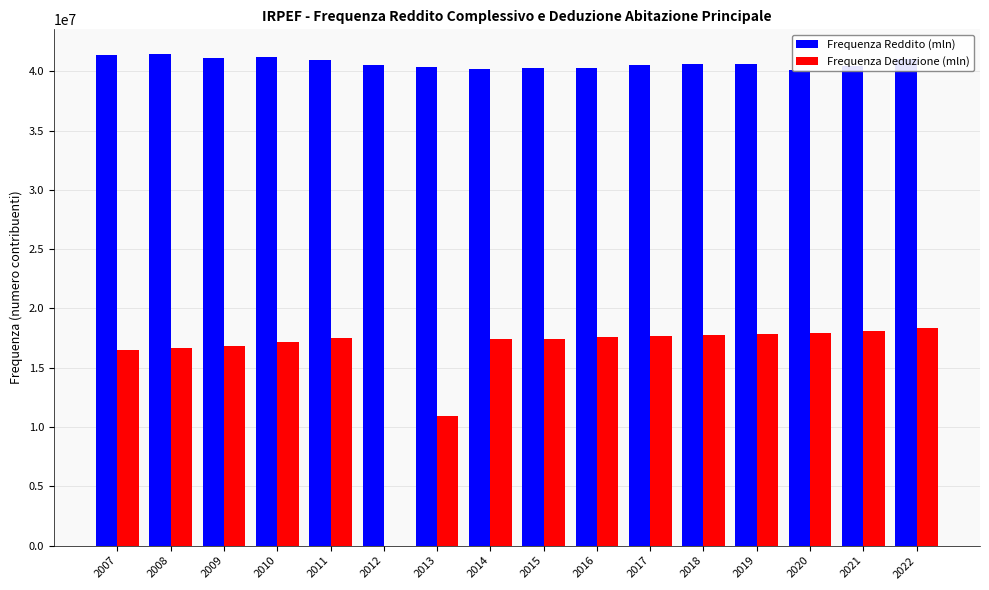

List the labels in order of Frequenza Reddito (mln) value, smallest first.

2020, 2014, 2015, 2016, 2013, 2021, 2012, 2017, 2019, 2018, 2011, 2022, 2009, 2010, 2007, 2008